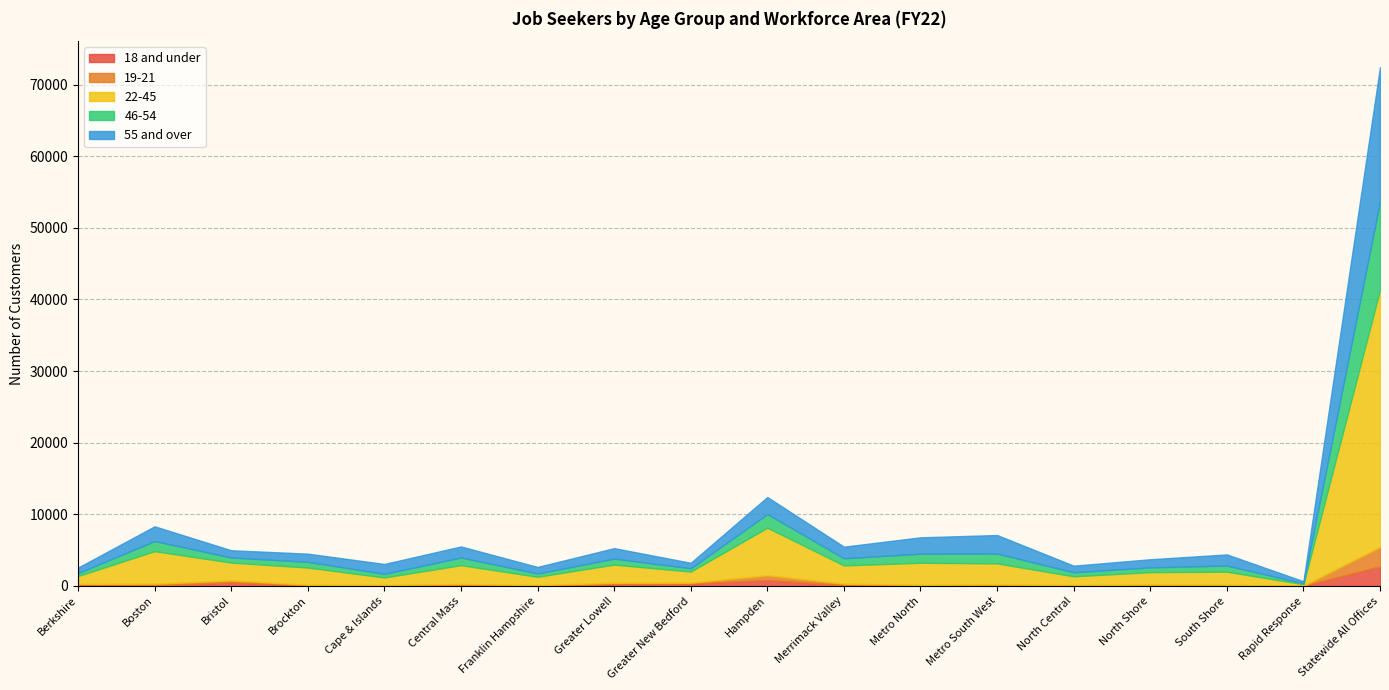

How many data points in 18 and under are less than 67?

9